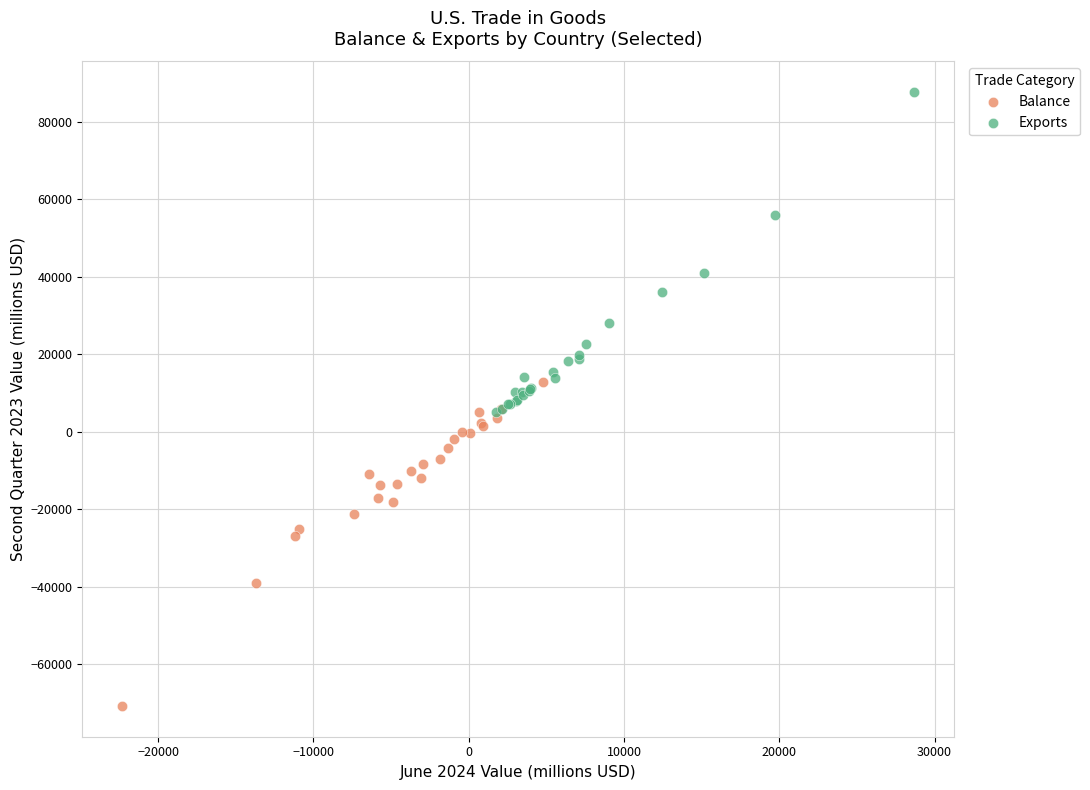

What are all the series names shown in the legend?

Balance, Exports